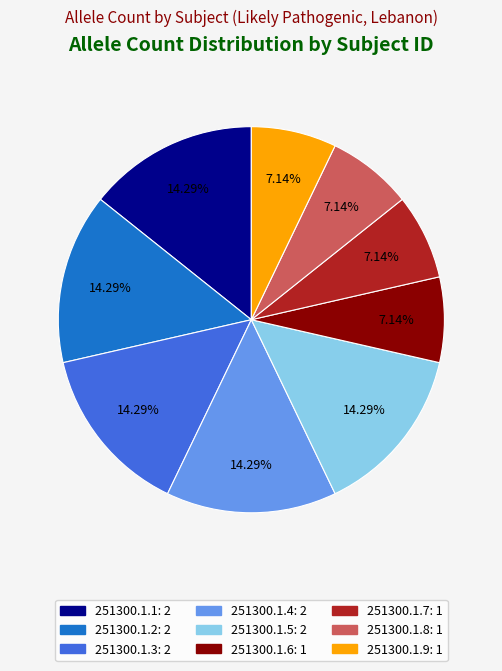

To the nearest percent, what is the combined percentage of 251300.1.9 and 251300.1.4?

21%